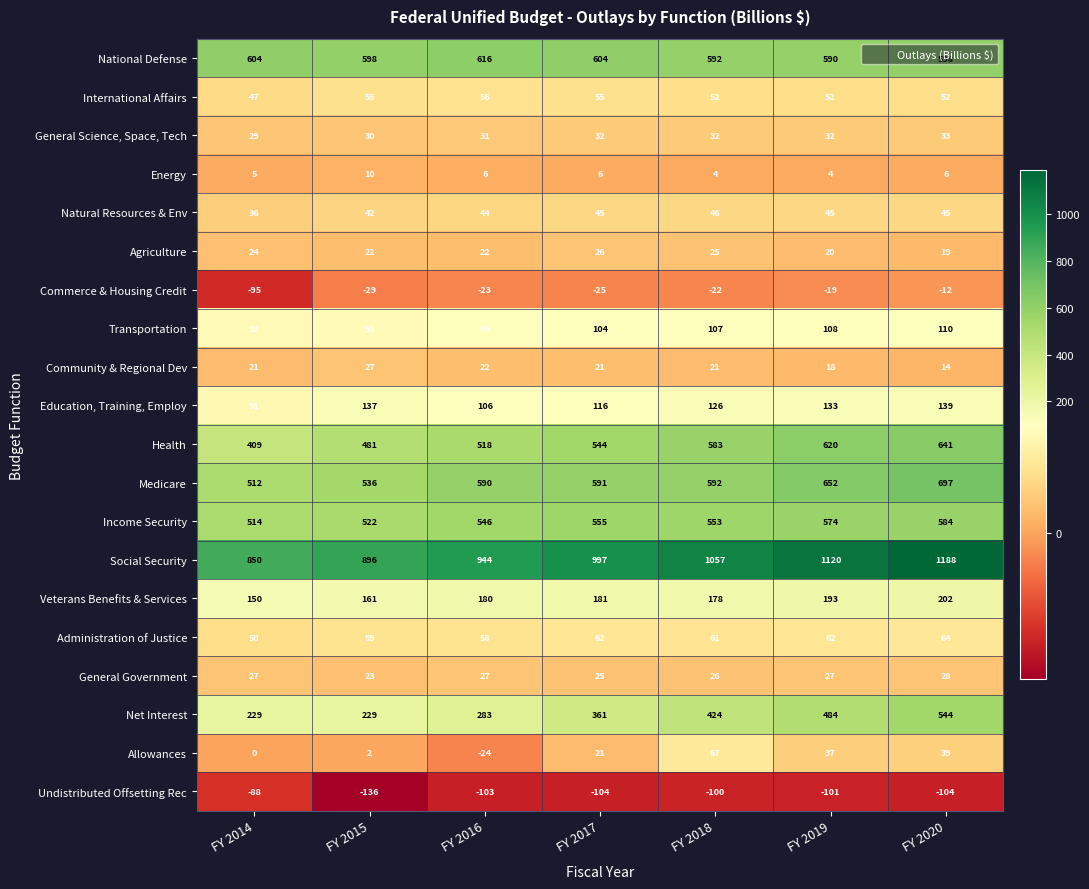

Which series has the largest total across all categories?

Social Security